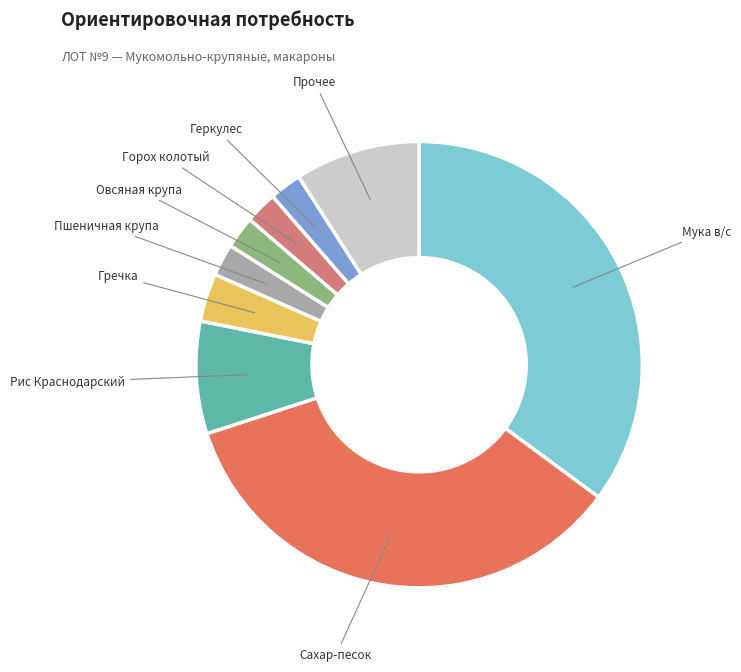

How many segments does this pie chart have?

9